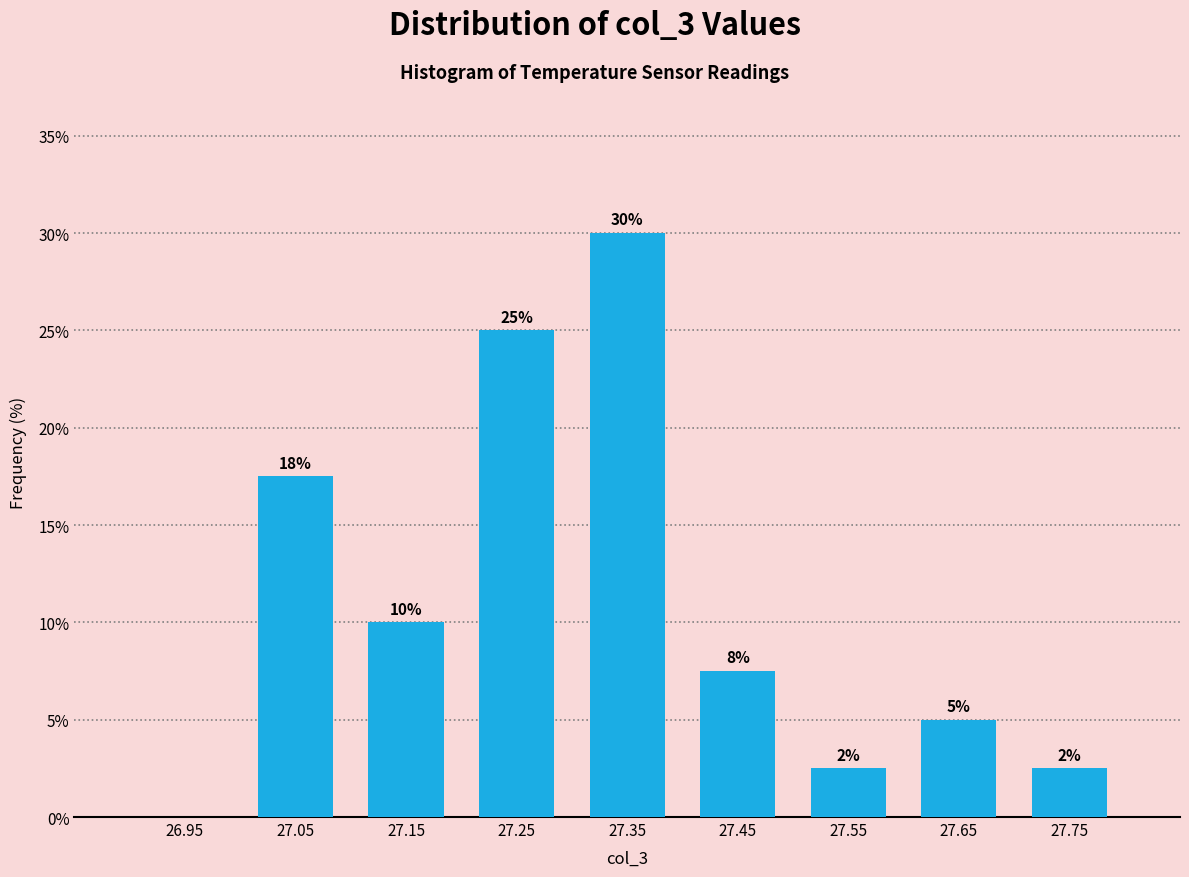

Which range on the x-axis has the tallest bar?

27.3 to 27.4